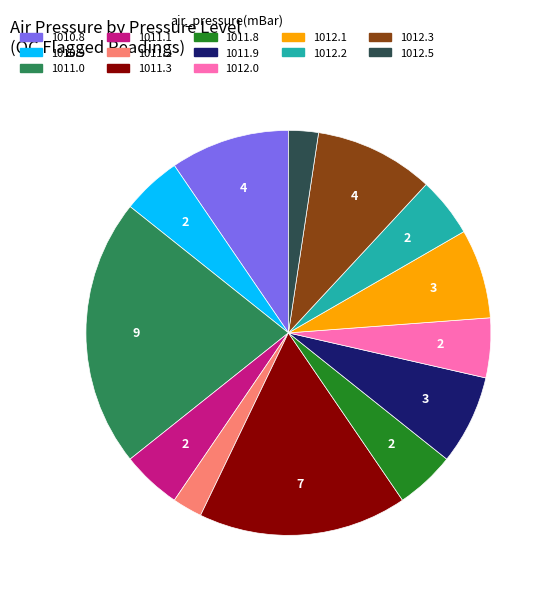

Which has a higher value, 1011.0 or 1011.9?

1011.0